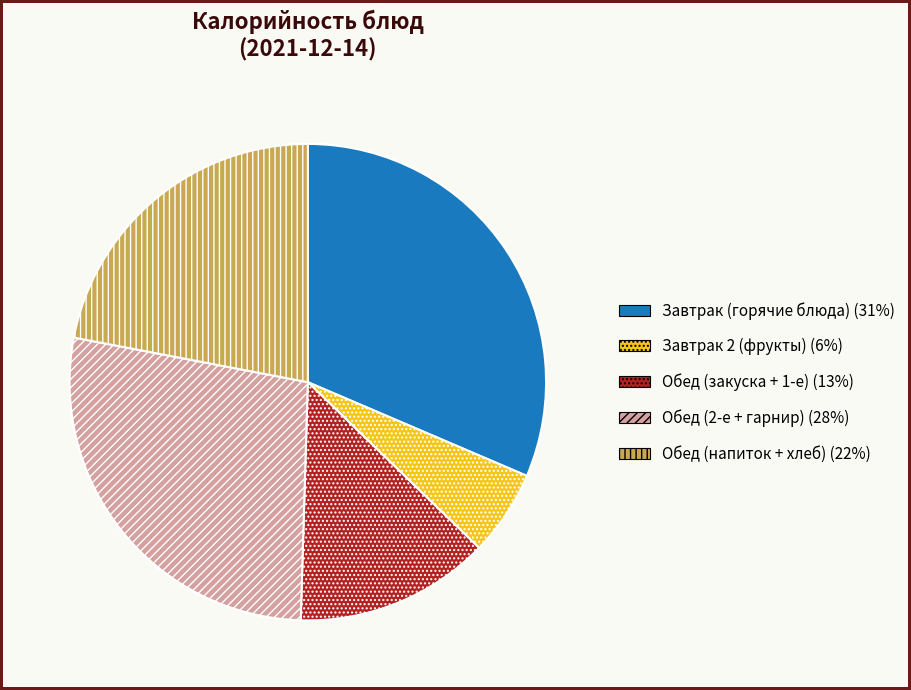

How many slices are in this pie chart?

5